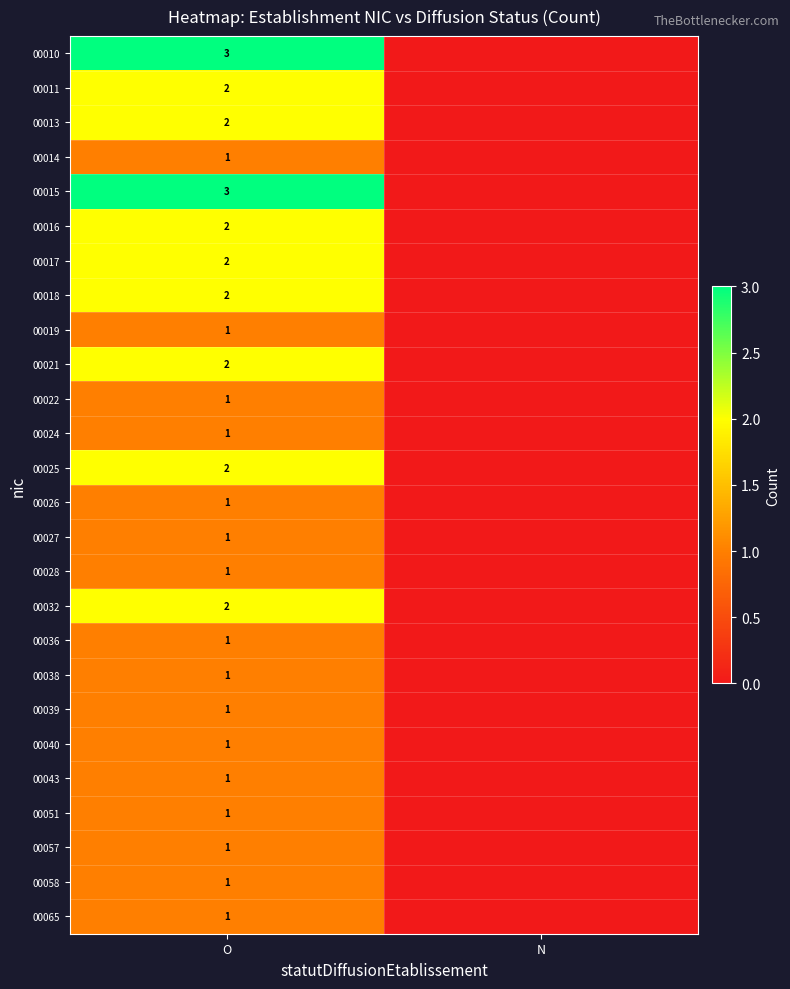

What is the total value across all series at O?

38